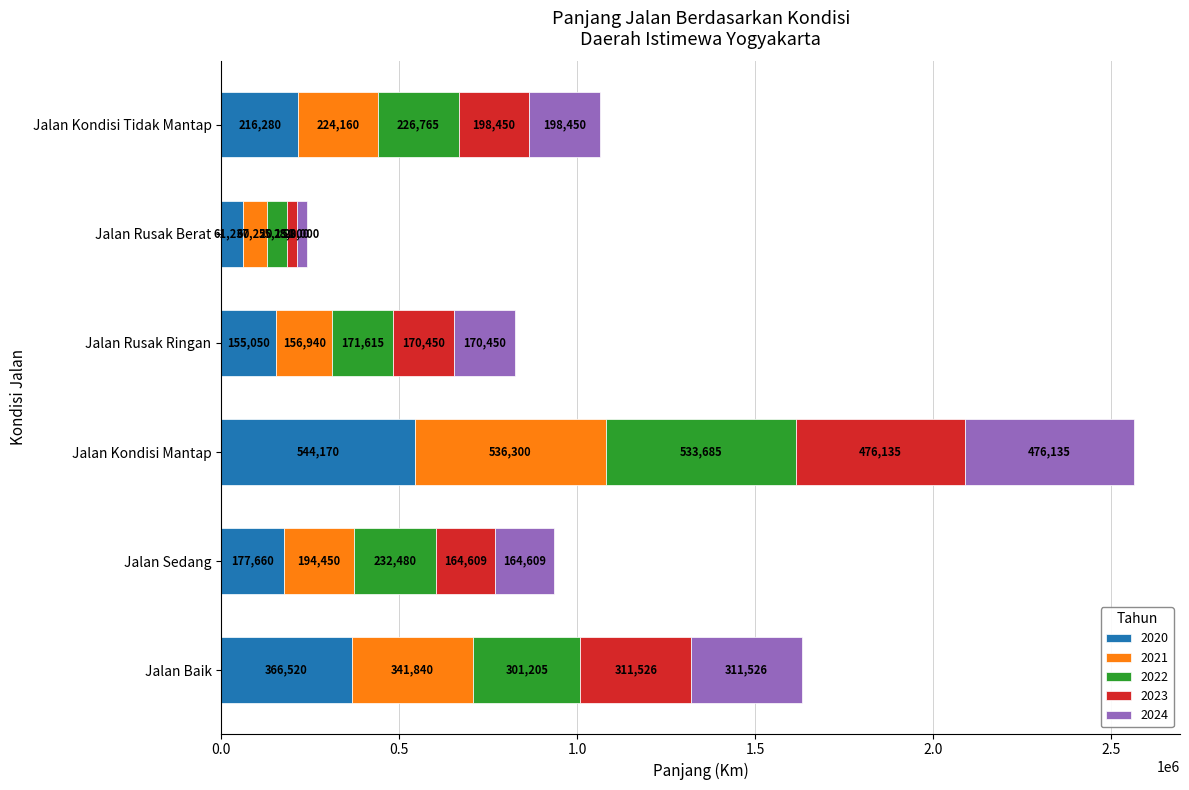

At which category is the sum across all series the highest?

Jalan Kondisi Mantap